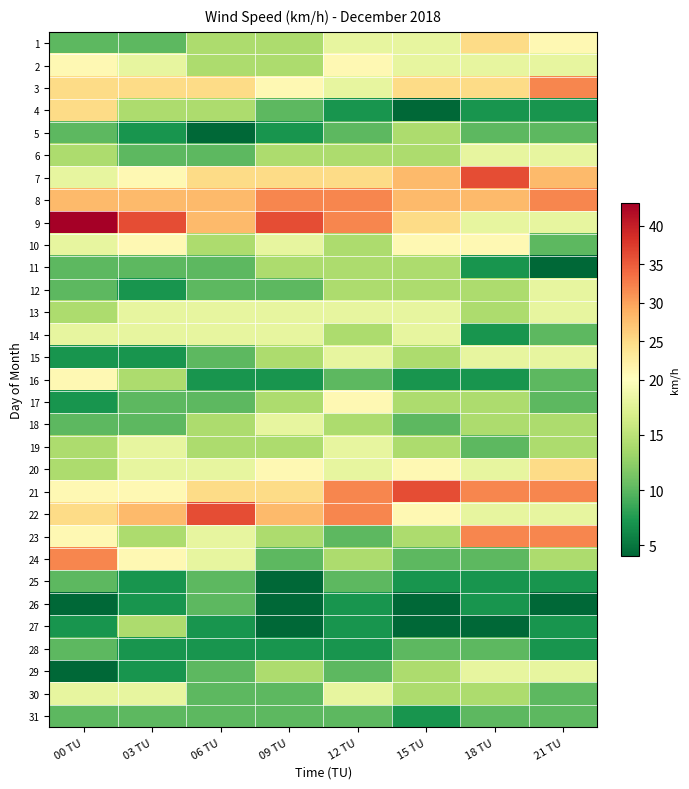

Reading right to left, list all the values displayed in this chart.

1: 21 TU=21	18 TU=25	15 TU=18	12 TU=18	09 TU=14	06 TU=14	03 TU=10	00 TU=10
2: 21 TU=18	18 TU=18	15 TU=18	12 TU=21	09 TU=14	06 TU=14	03 TU=18	00 TU=21
3: 21 TU=32	18 TU=25	15 TU=25	12 TU=18	09 TU=21	06 TU=25	03 TU=25	00 TU=25
4: 21 TU=7	18 TU=7	15 TU=4	12 TU=7	09 TU=10	06 TU=14	03 TU=14	00 TU=25
5: 21 TU=10	18 TU=10	15 TU=14	12 TU=10	09 TU=7	06 TU=4	03 TU=7	00 TU=10
6: 21 TU=18	18 TU=18	15 TU=14	12 TU=14	09 TU=14	06 TU=10	03 TU=10	00 TU=14
7: 21 TU=28	18 TU=36	15 TU=28	12 TU=25	09 TU=25	06 TU=25	03 TU=21	00 TU=18
8: 21 TU=32	18 TU=28	15 TU=28	12 TU=32	09 TU=32	06 TU=28	03 TU=28	00 TU=28
9: 21 TU=18	18 TU=18	15 TU=25	12 TU=32	09 TU=36	06 TU=28	03 TU=36	00 TU=43
10: 21 TU=10	18 TU=21	15 TU=21	12 TU=14	09 TU=18	06 TU=14	03 TU=21	00 TU=18
11: 21 TU=4	18 TU=7	15 TU=14	12 TU=14	09 TU=14	06 TU=10	03 TU=10	00 TU=10
12: 21 TU=18	18 TU=14	15 TU=14	12 TU=14	09 TU=10	06 TU=10	03 TU=7	00 TU=10
13: 21 TU=18	18 TU=14	15 TU=18	12 TU=18	09 TU=18	06 TU=18	03 TU=18	00 TU=14
14: 21 TU=10	18 TU=7	15 TU=18	12 TU=14	09 TU=18	06 TU=18	03 TU=18	00 TU=18
15: 21 TU=18	18 TU=18	15 TU=14	12 TU=18	09 TU=14	06 TU=10	03 TU=7	00 TU=7
16: 21 TU=10	18 TU=7	15 TU=7	12 TU=10	09 TU=7	06 TU=7	03 TU=14	00 TU=21
17: 21 TU=10	18 TU=14	15 TU=14	12 TU=21	09 TU=14	06 TU=10	03 TU=10	00 TU=7
18: 21 TU=14	18 TU=14	15 TU=10	12 TU=14	09 TU=18	06 TU=14	03 TU=10	00 TU=10
19: 21 TU=14	18 TU=10	15 TU=14	12 TU=18	09 TU=14	06 TU=14	03 TU=18	00 TU=14
20: 21 TU=25	18 TU=18	15 TU=21	12 TU=18	09 TU=21	06 TU=18	03 TU=18	00 TU=14
21: 21 TU=32	18 TU=32	15 TU=36	12 TU=32	09 TU=25	06 TU=25	03 TU=21	00 TU=21
22: 21 TU=18	18 TU=18	15 TU=21	12 TU=32	09 TU=28	06 TU=36	03 TU=28	00 TU=25
23: 21 TU=32	18 TU=32	15 TU=14	12 TU=10	09 TU=14	06 TU=18	03 TU=14	00 TU=21
24: 21 TU=14	18 TU=10	15 TU=10	12 TU=14	09 TU=10	06 TU=18	03 TU=21	00 TU=32
25: 21 TU=7	18 TU=7	15 TU=7	12 TU=10	09 TU=4	06 TU=10	03 TU=7	00 TU=10
26: 21 TU=4	18 TU=7	15 TU=4	12 TU=7	09 TU=4	06 TU=10	03 TU=7	00 TU=4
27: 21 TU=7	18 TU=4	15 TU=4	12 TU=7	09 TU=4	06 TU=7	03 TU=14	00 TU=7
28: 21 TU=7	18 TU=10	15 TU=10	12 TU=7	09 TU=7	06 TU=7	03 TU=7	00 TU=10
29: 21 TU=18	18 TU=18	15 TU=14	12 TU=10	09 TU=14	06 TU=10	03 TU=7	00 TU=4
30: 21 TU=10	18 TU=14	15 TU=14	12 TU=18	09 TU=10	06 TU=10	03 TU=18	00 TU=18
31: 21 TU=10	18 TU=10	15 TU=7	12 TU=10	09 TU=10	06 TU=10	03 TU=10	00 TU=10